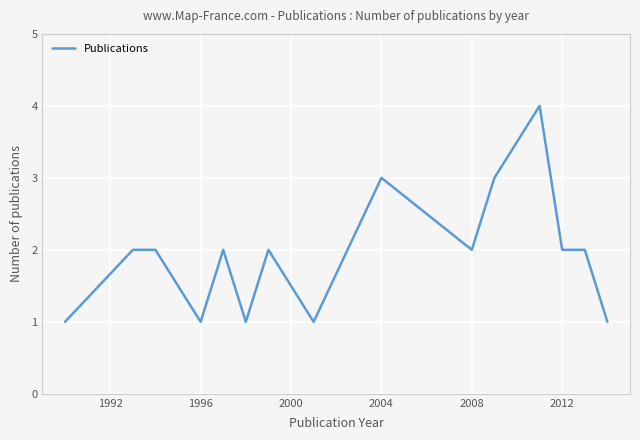

What is the greatest value displayed?

4